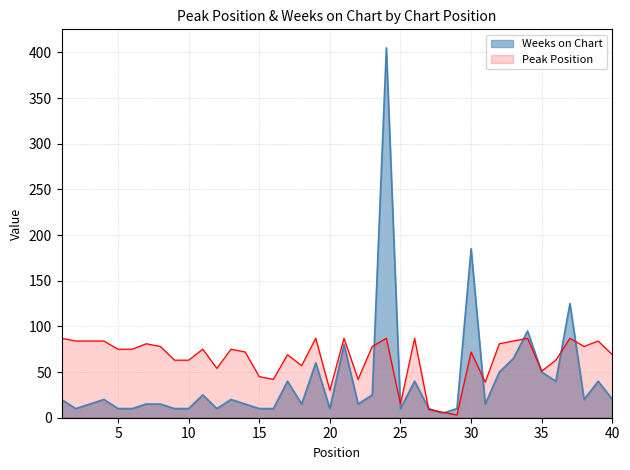

What is the difference between the second highest and minimum values in the Peak Position series?

84